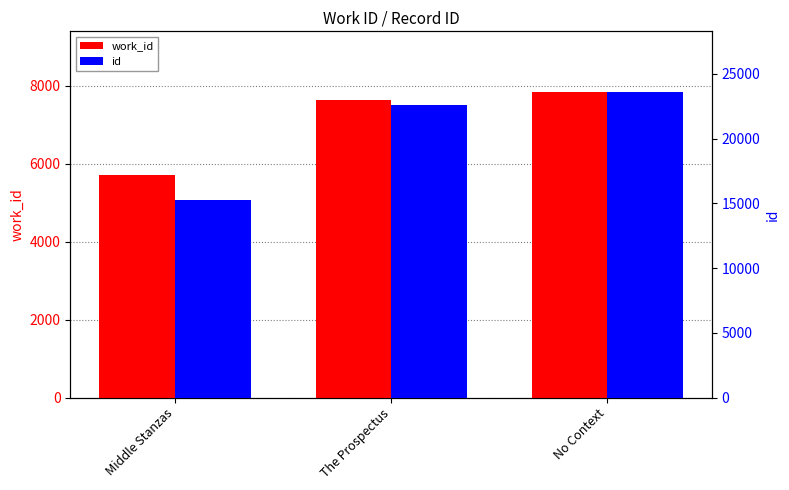

What is the minimum value for id?

15235